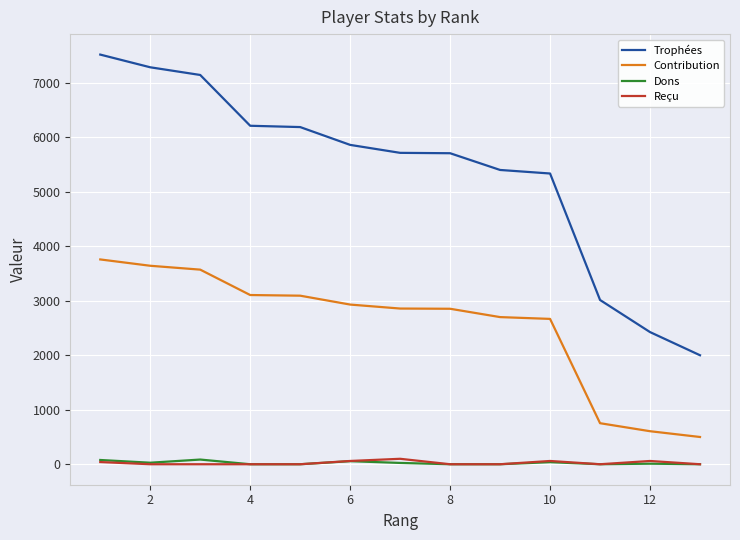

Which series has the largest total across all categories?

Trophées